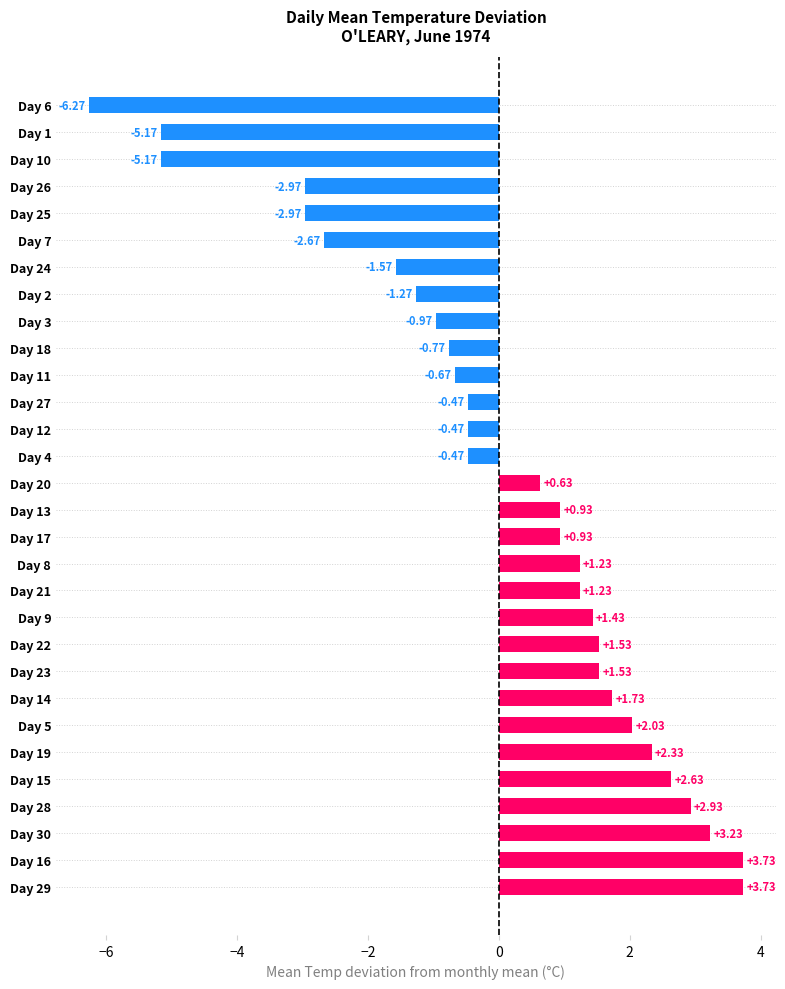

Where is the data nearest to the value -1?

Day 3